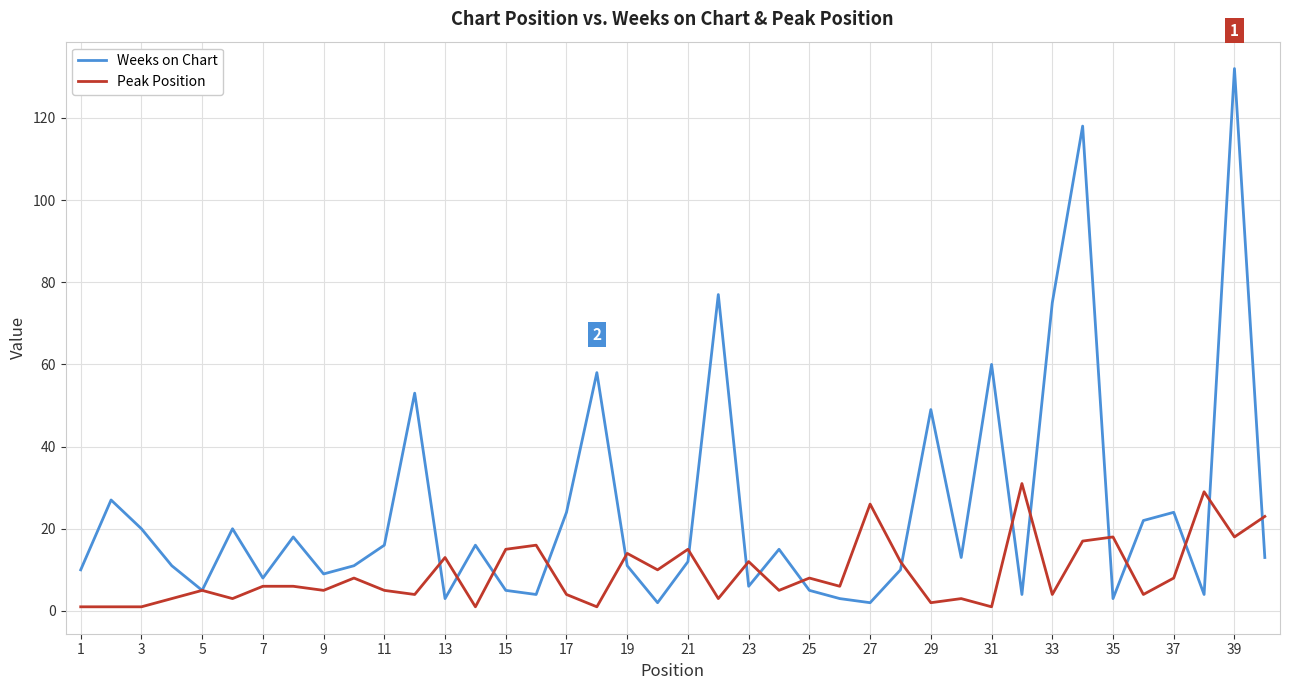

What are all the series names shown in the legend?

Weeks on Chart, Peak Position